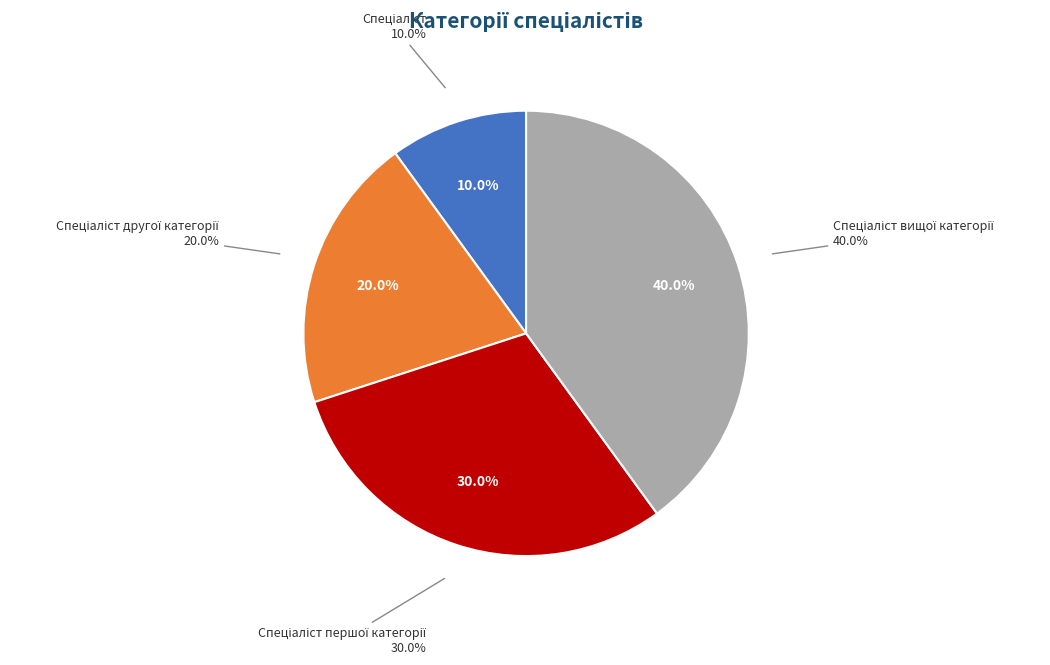

To the nearest percent, what is the difference between the Спеціаліст вищої категорії and Спеціаліст першої категорії slice percentages?

10%